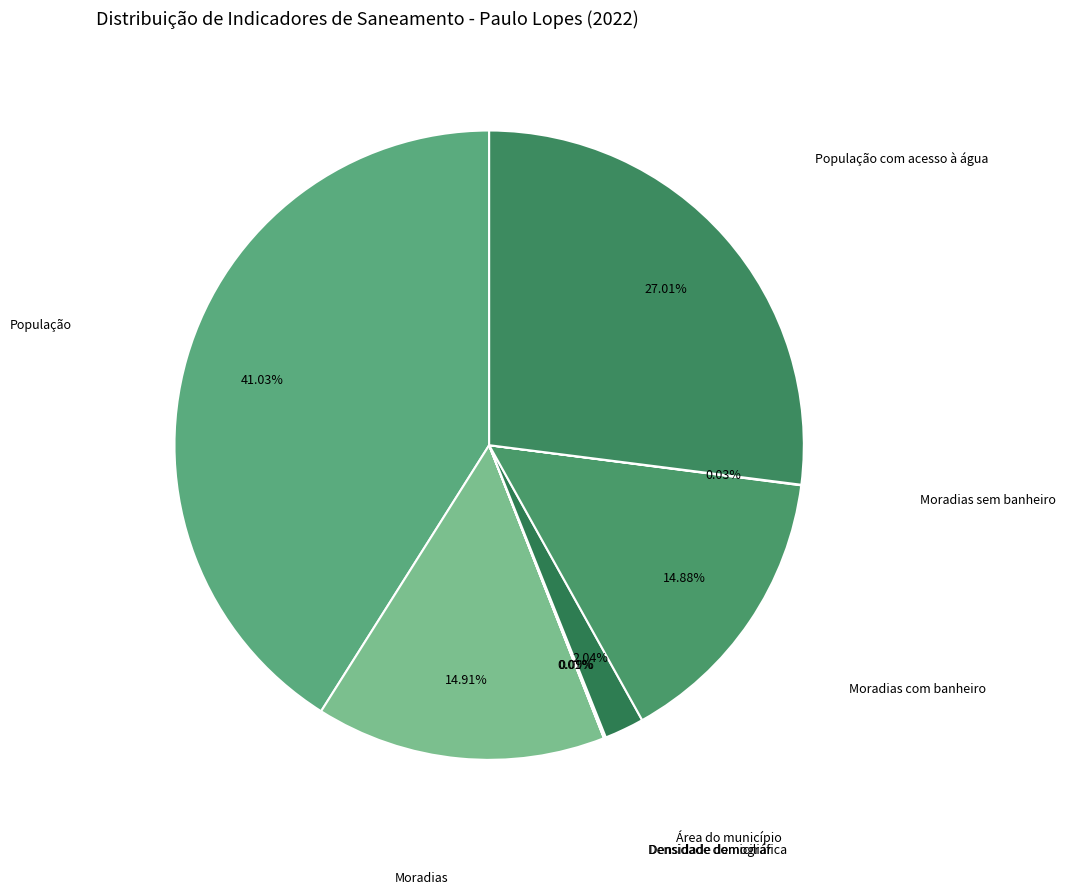

Does População com acesso à água account for over 50% of the chart?

No